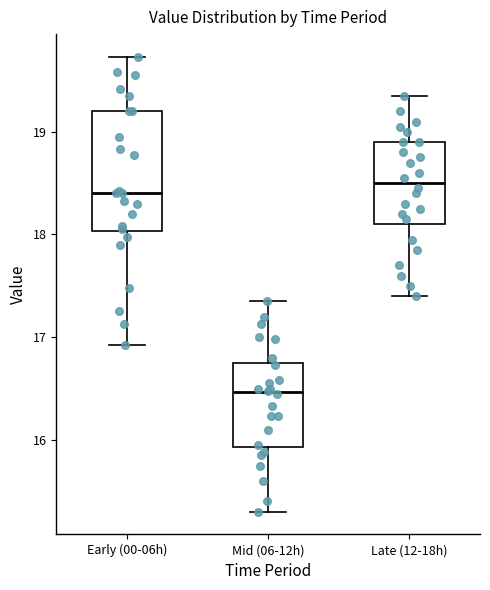

Reading left to right, read every box against the y-axis: the position of its median line, the range the box covers, and the ends of its whiskers. The values are not printed on the chart, so give them approximately, as read against the axis.

Early (00-06h): median 18.4, box 18.0 to 19.2, whiskers 16.9 to 19.7
Mid (06-12h): median 16.5, box 15.9 to 16.7, whiskers 15.3 to 17.4
Late (12-18h): median 18.5, box 18.1 to 18.9, whiskers 17.4 to 19.4